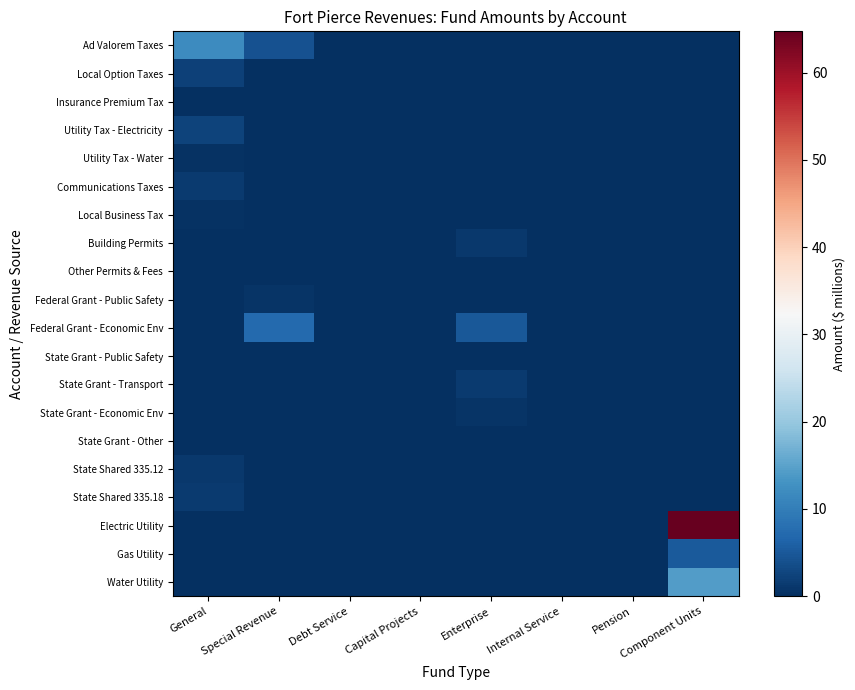

Rank the series at General from highest to lowest value.

Ad Valorem Taxes, Utility Tax - Electricity, Local Option Taxes, State Shared 335.18, Communications Taxes, State Shared 335.12, Utility Tax - Water, Local Business Tax, Other Permits & Fees, Insurance Premium Tax, Building Permits, Federal Grant - Public Safety, Federal Grant - Economic Env, State Grant - Public Safety, State Grant - Transport, State Grant - Economic Env, State Grant - Other, Electric Utility, Gas Utility, Water Utility